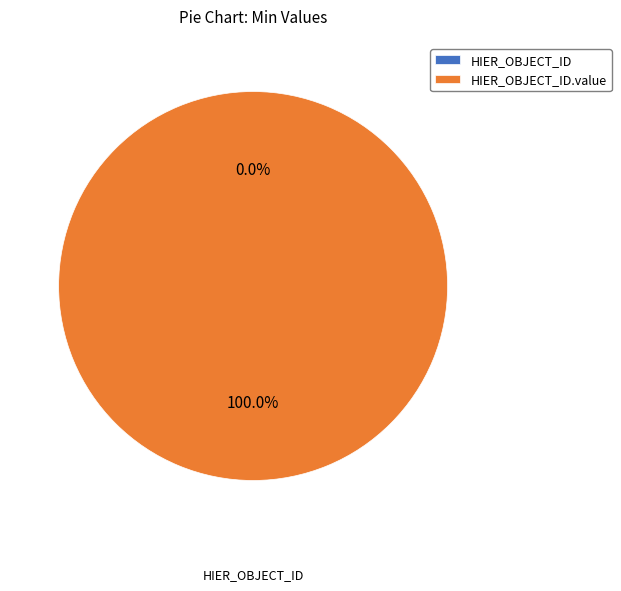

What is the change in value from HIER_OBJECT_ID to HIER_OBJECT_ID.value?

+1